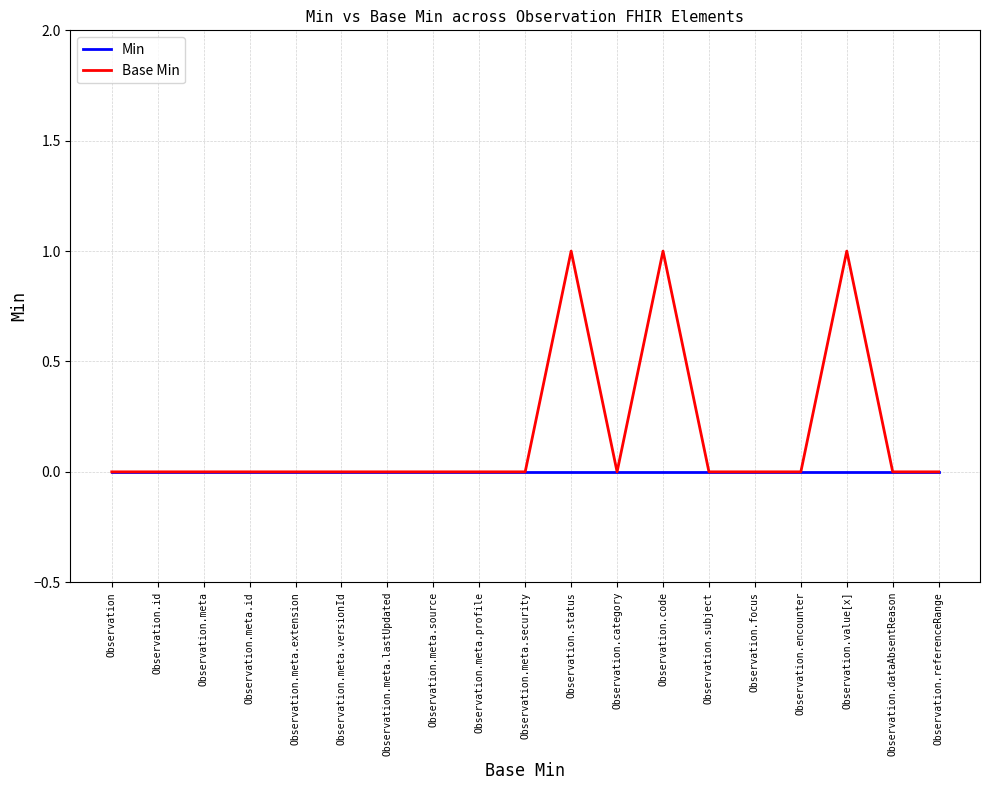

What is the difference between the maximum and minimum values in the Base Min series?

1